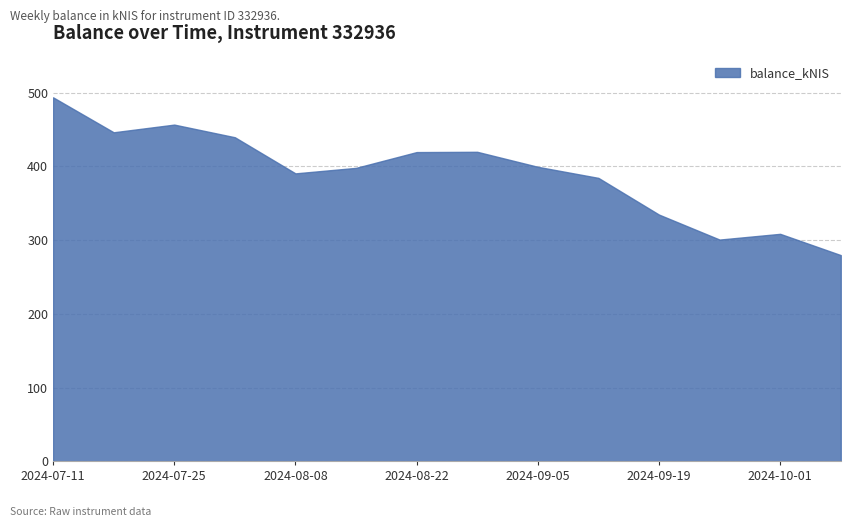

What is the smallest value displayed?

279.7